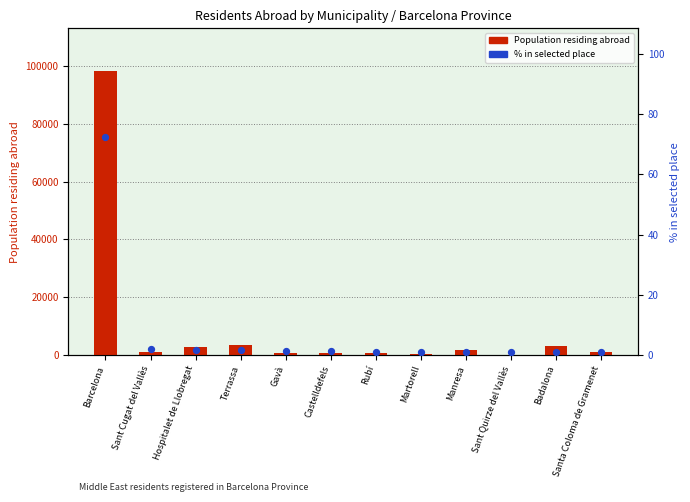

At how many categories does at least one series exceed 42074?

1